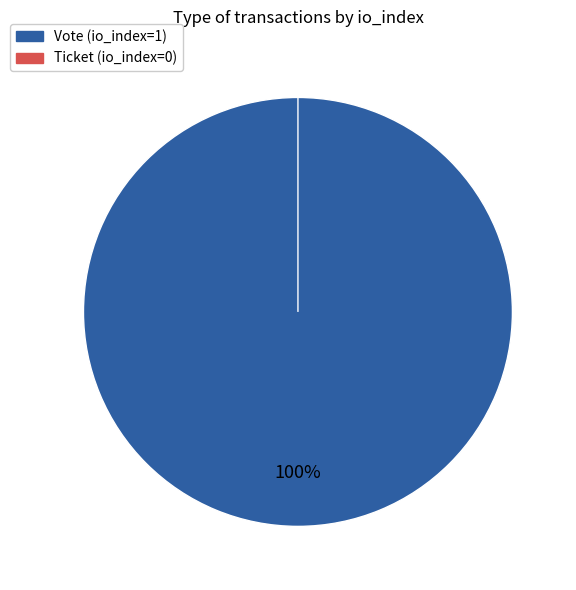

What is the change in value from Vote (io_index=1) to Ticket (io_index=0)?

-1